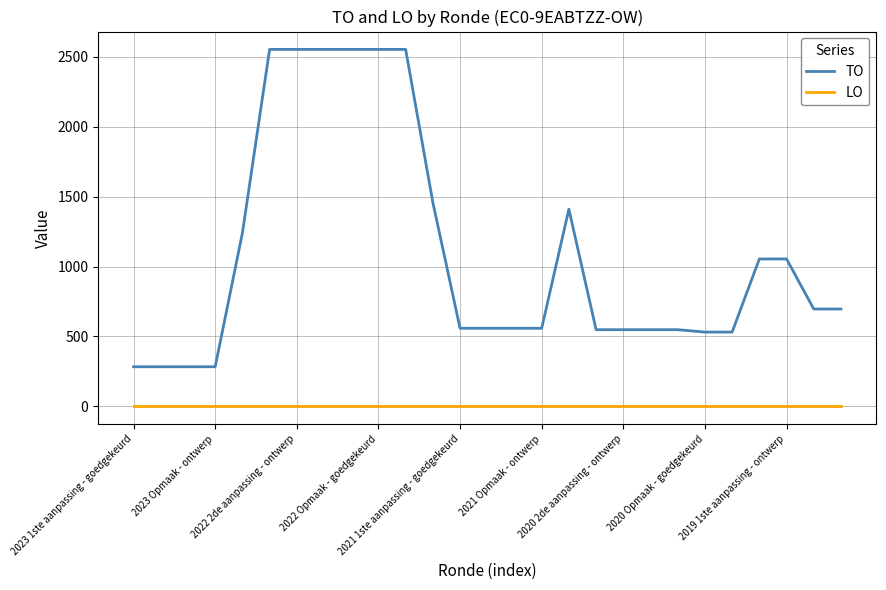

Does the chart have visible grid lines?

Yes